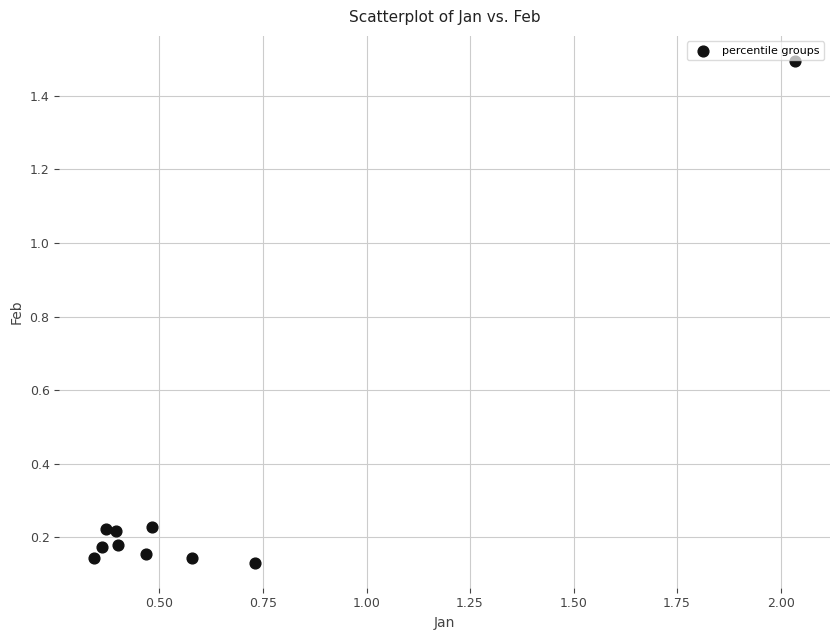

What is the average Y value?

0.3